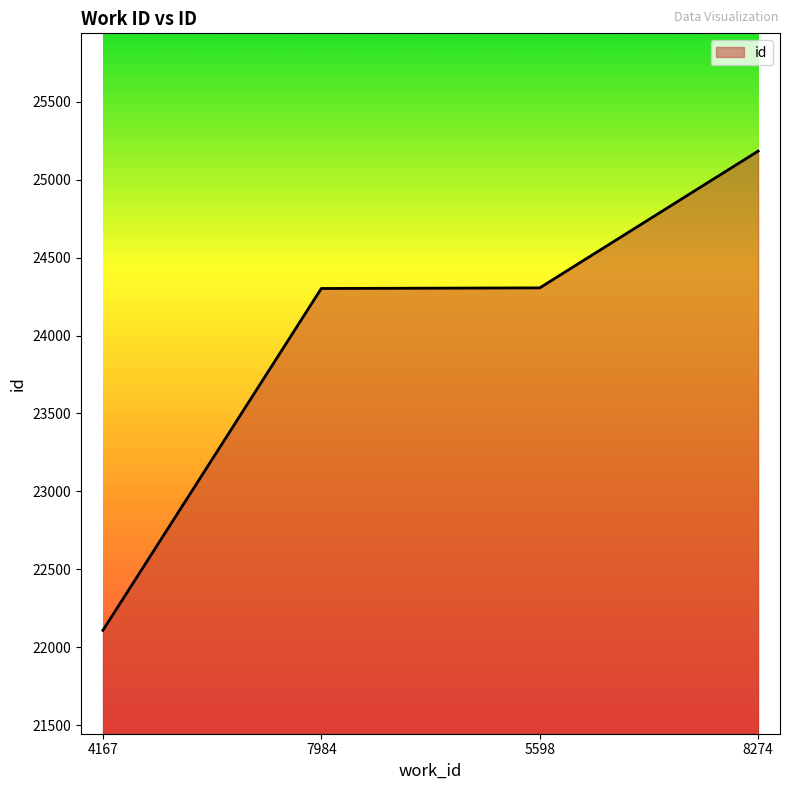

Which label corresponds to the largest value in the chart?

8274